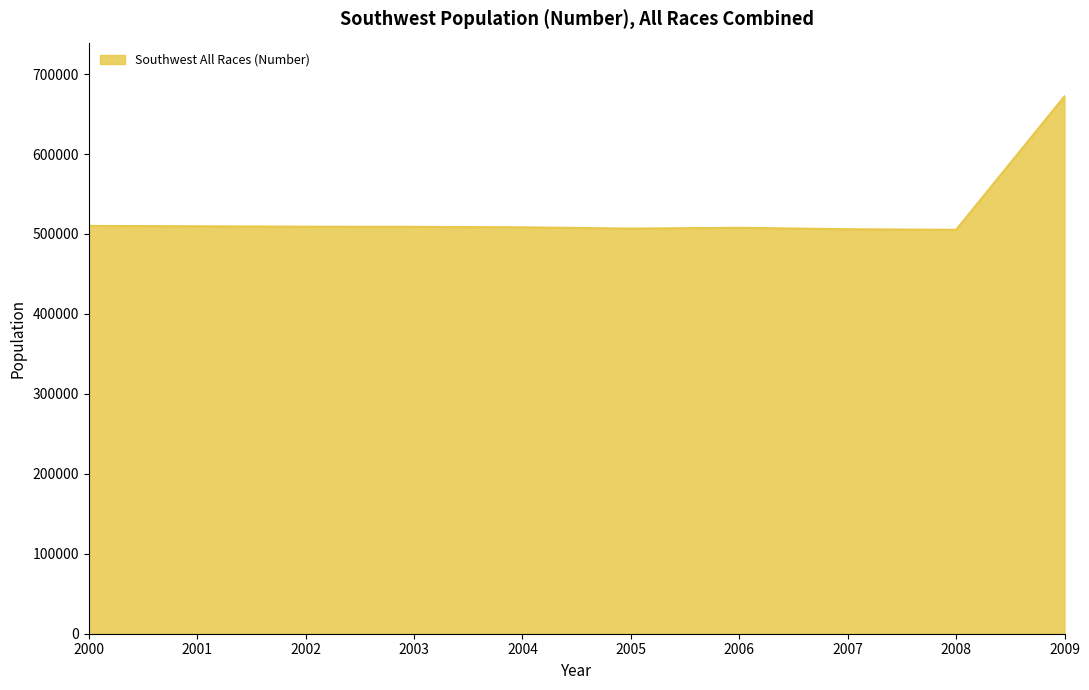

What is the minimum value shown in the chart?

505249